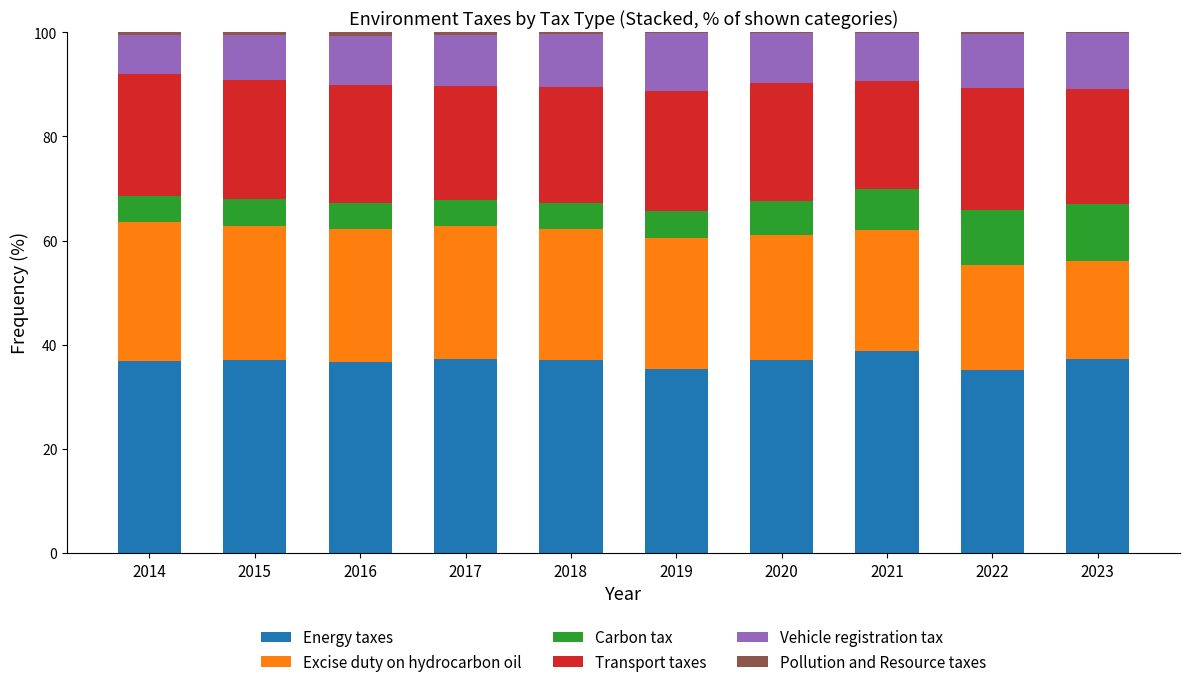

Count the number of data series in this chart.

6